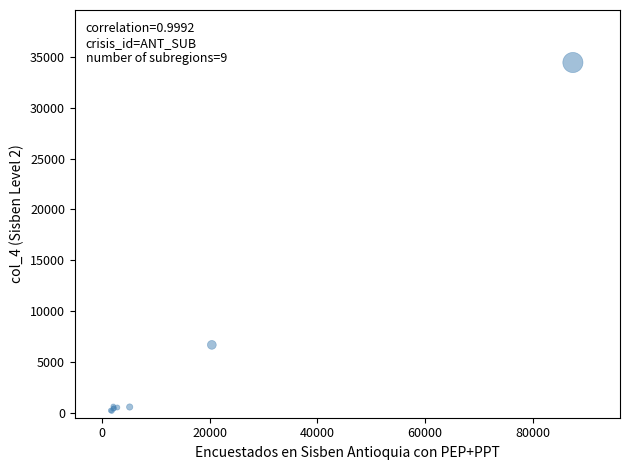

What Y value in the scatter plot is closest to 17309?

6669